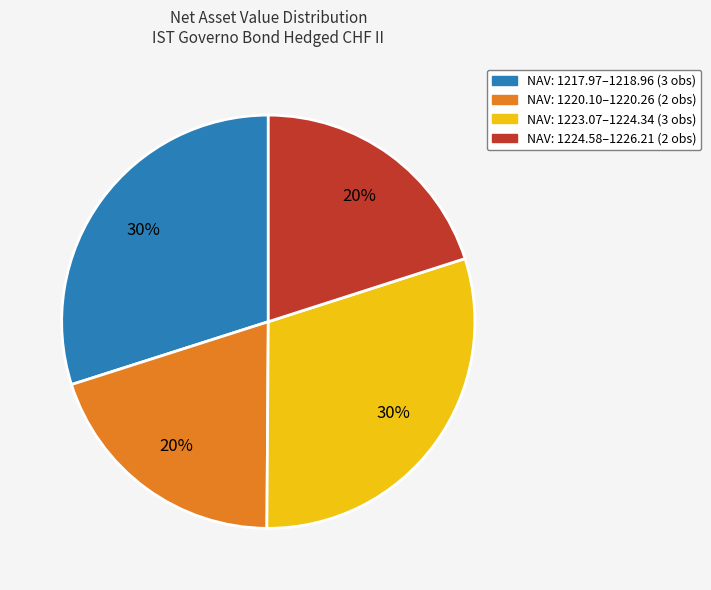

How many slices are in this pie chart?

4